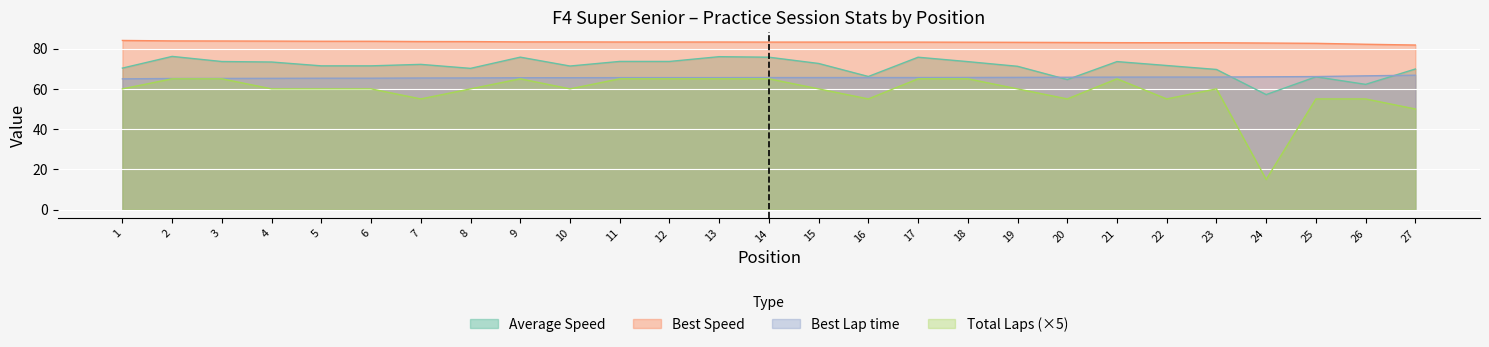

True or false: Best Speed has more than 2 interior local peaks.

False